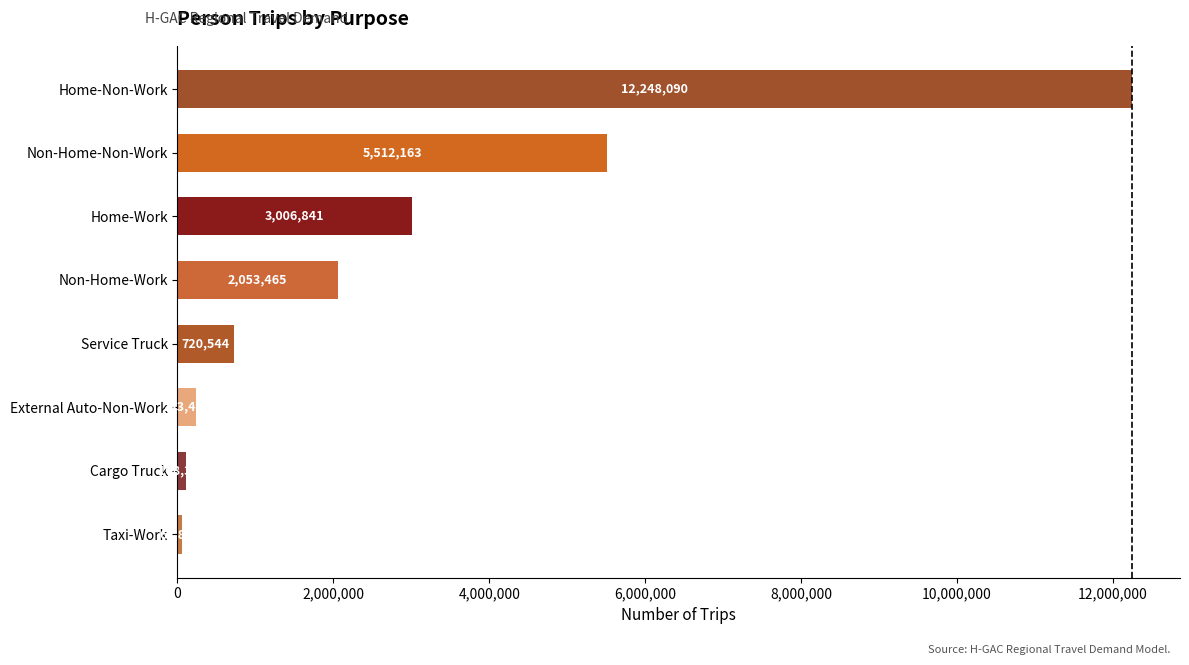

What is the difference between the maximum and minimum values?

12186245